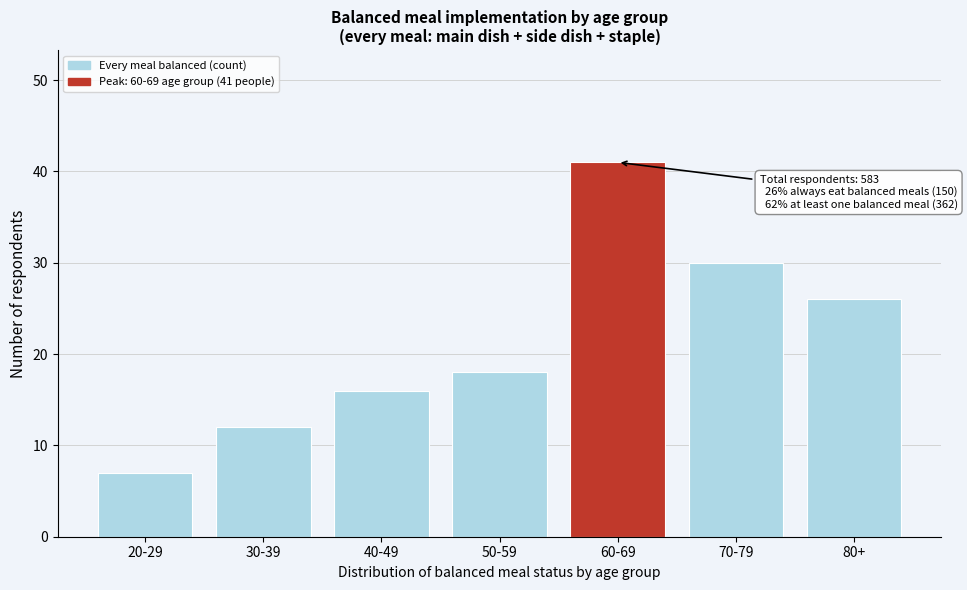

Reading right to left, what are all the values shown in this chart?

80+=26	70-79=30	60-69=41	50-59=18	40-49=16	30-39=12	20-29=7